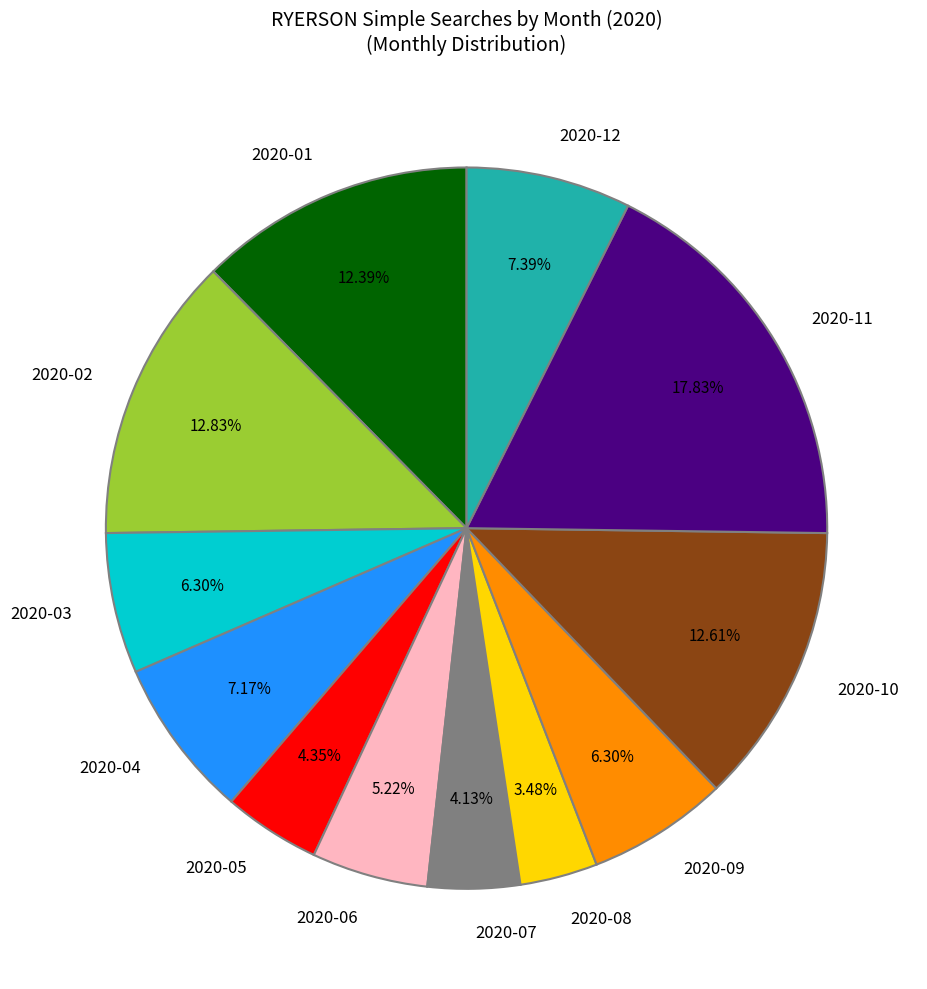

True or false: 2020-07 accounts for 10% of the total.

False